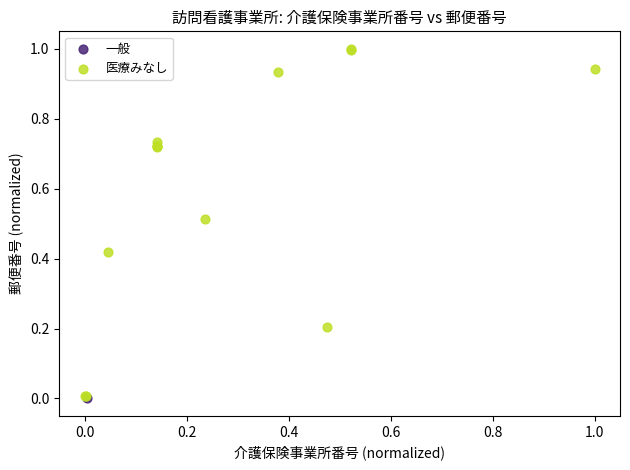

What are all the series names shown in the legend?

医療みなし, 一般